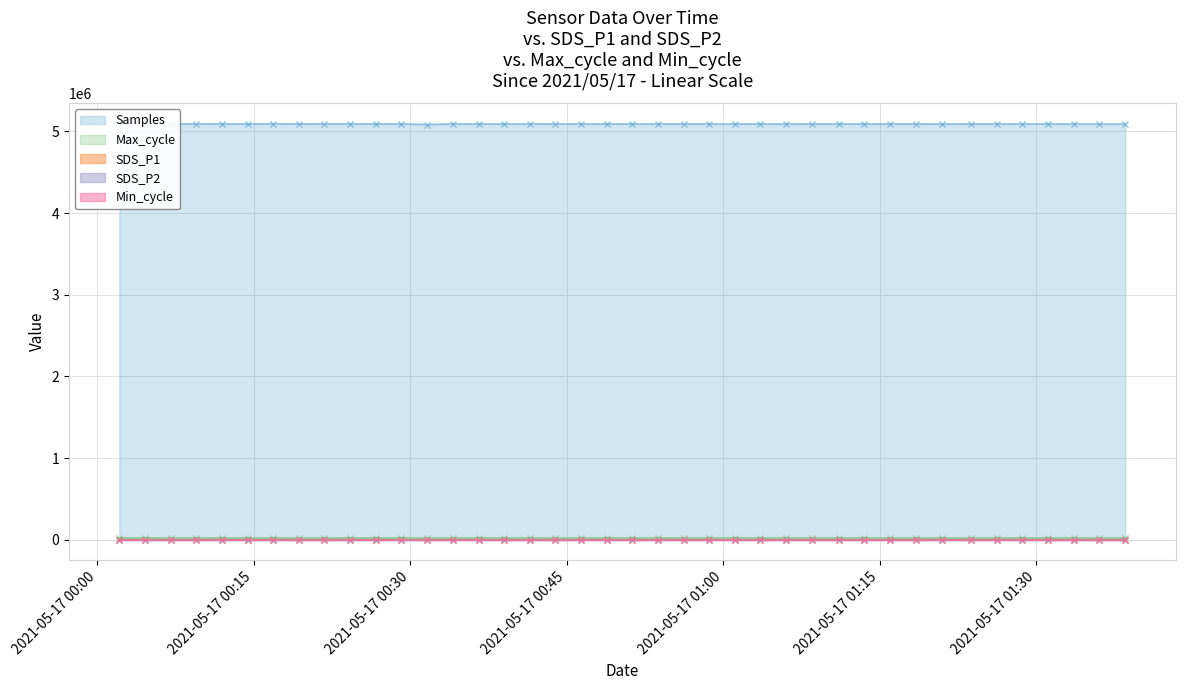

Count the number of categories in the chart.

40